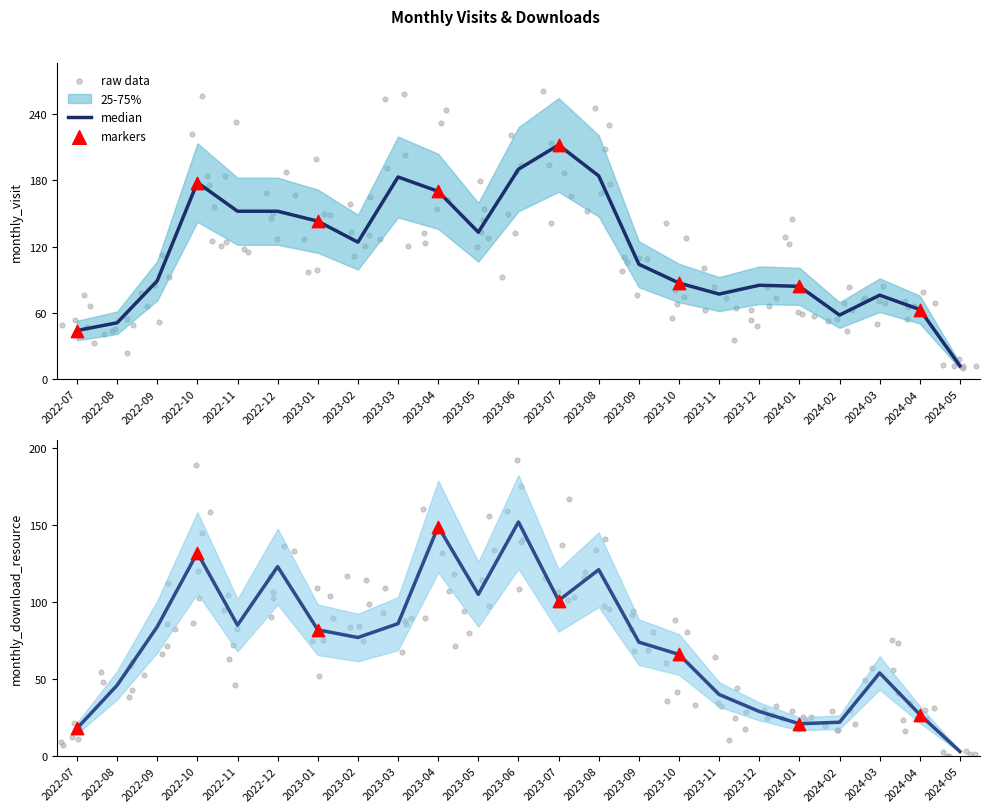

At which category is the sum across all series the highest?

2023-06